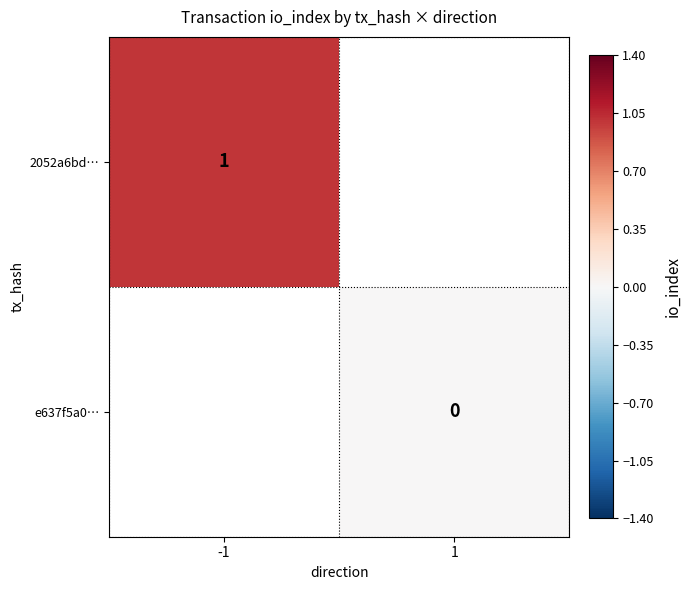

The value of 2052a6bd… at -1 is 1. True or false?

True